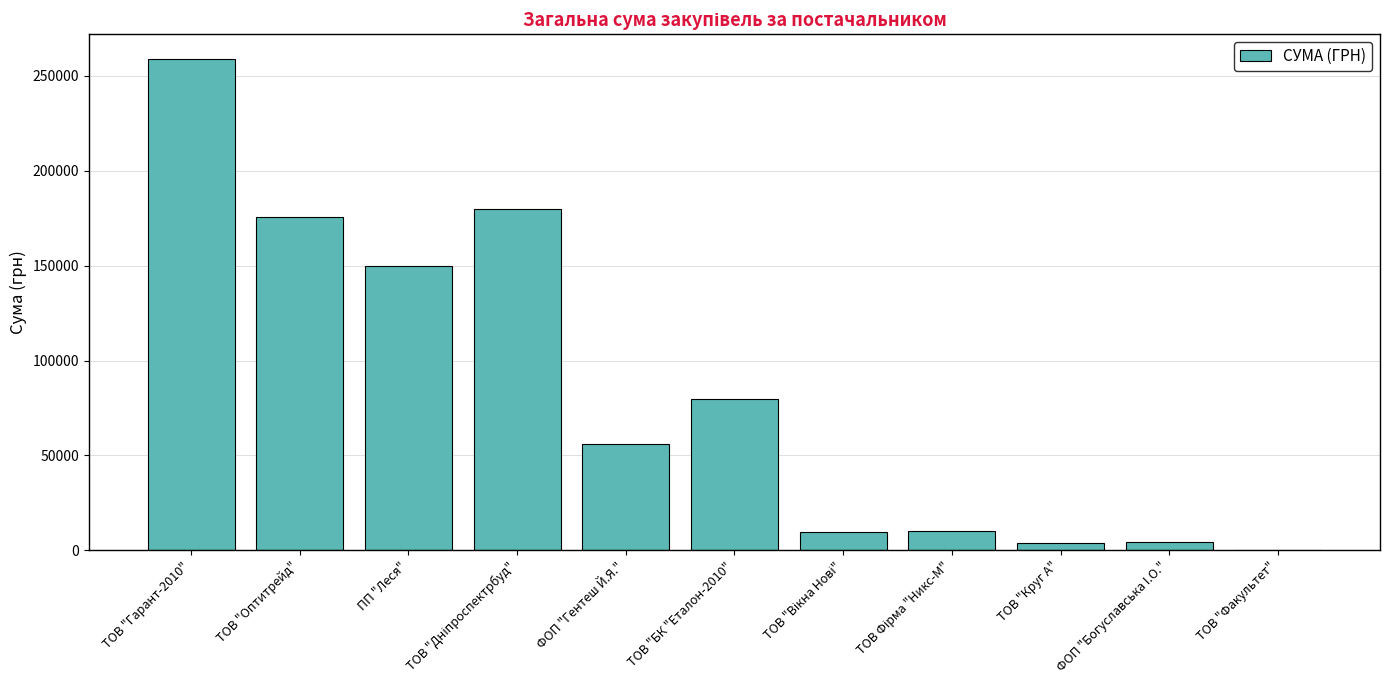

Where is the data nearest to the value 129620?

ПП "Леся"